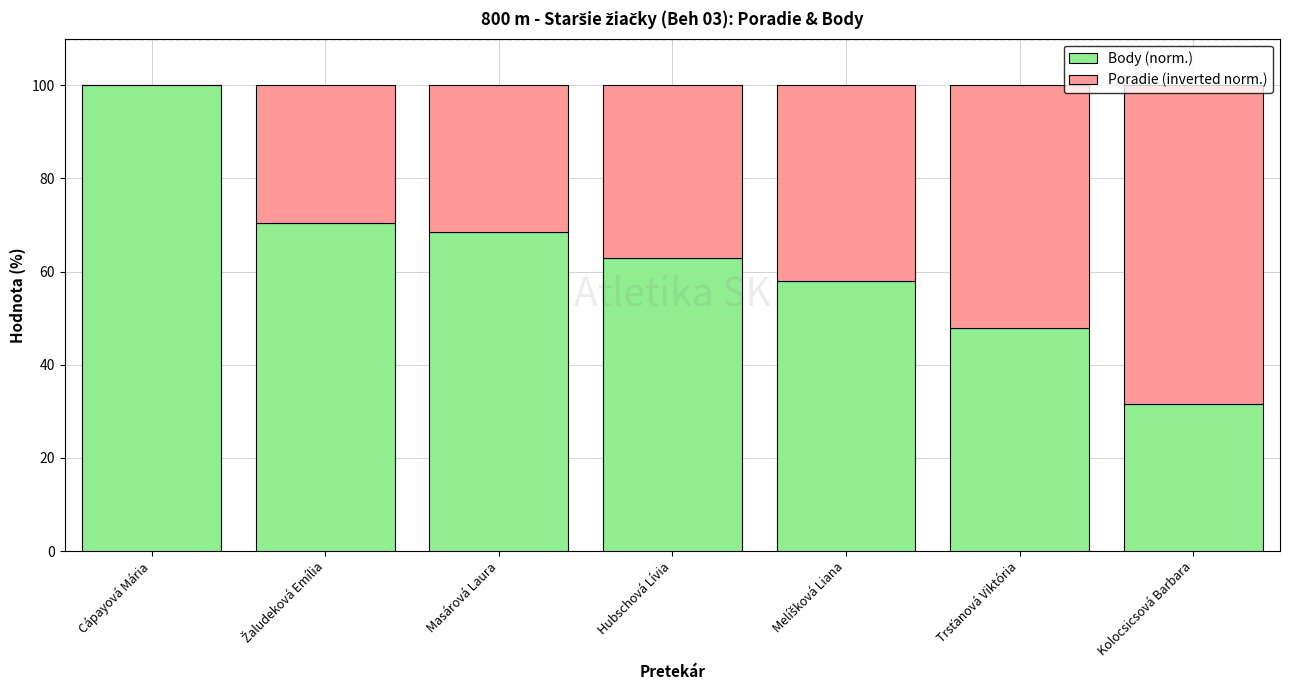

At which label does Body (norm.) reach its peak?

Cápayová Mária